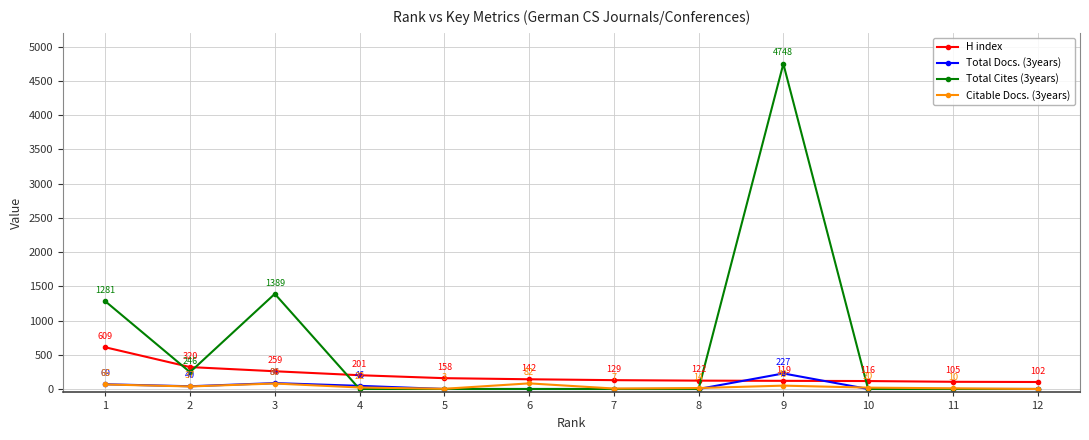

What are all the series names shown in the legend?

H index, Total Docs. (3years), Total Cites (3years), Citable Docs. (3years)